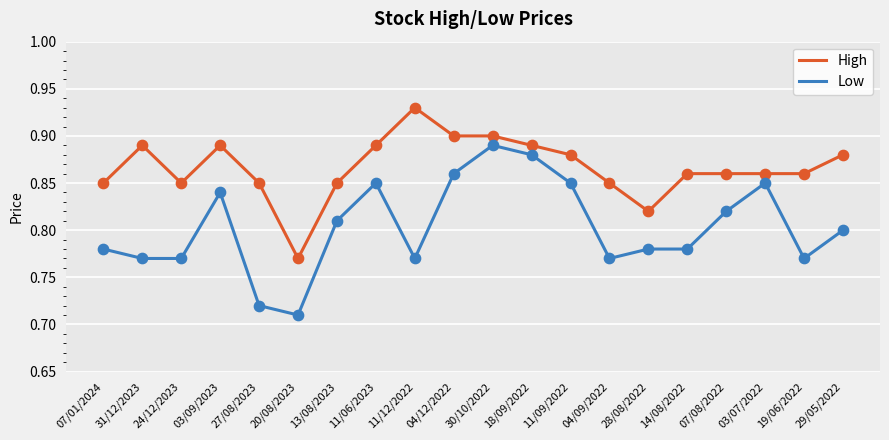

Which series has the widest spread of values?

Low